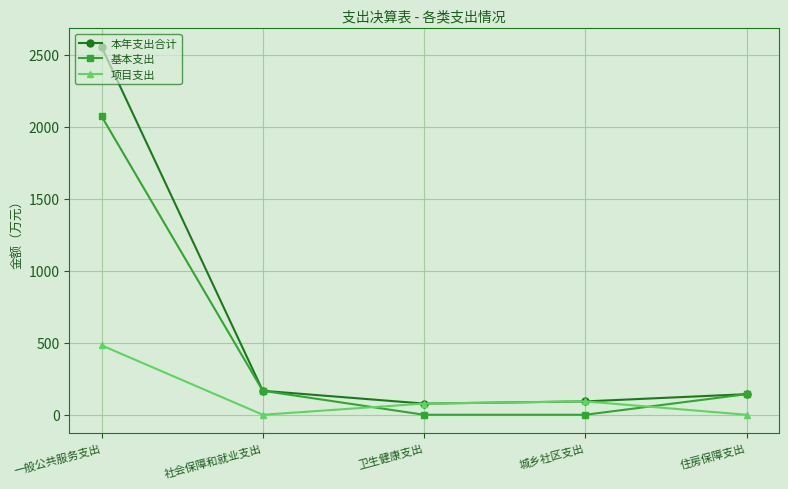

The value of 基本支出 at 一般公共服务支出 is 689.4. True or false?

False